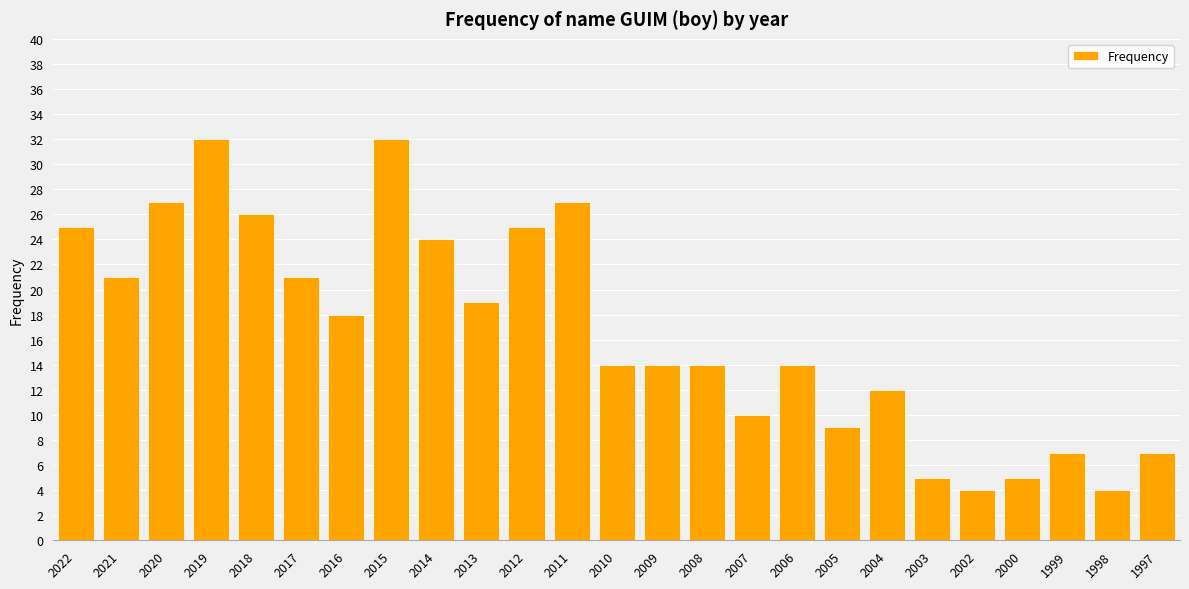

What is the value of the 16th bar from the left?

10